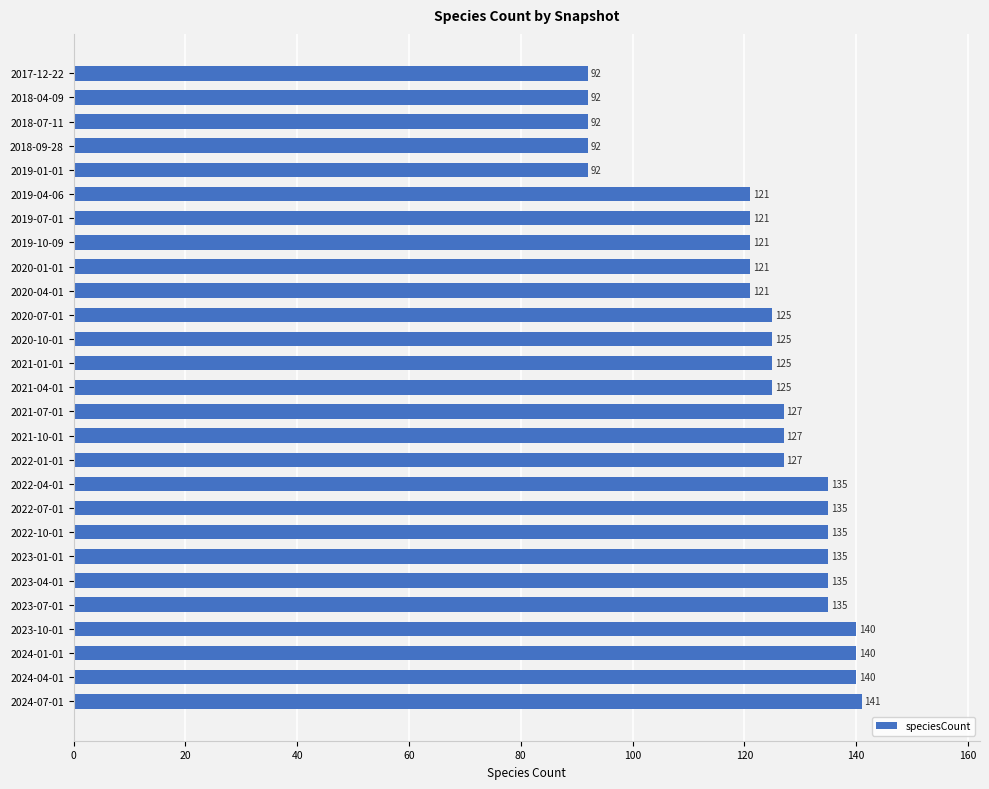

What is the difference between the second highest and minimum values?

48